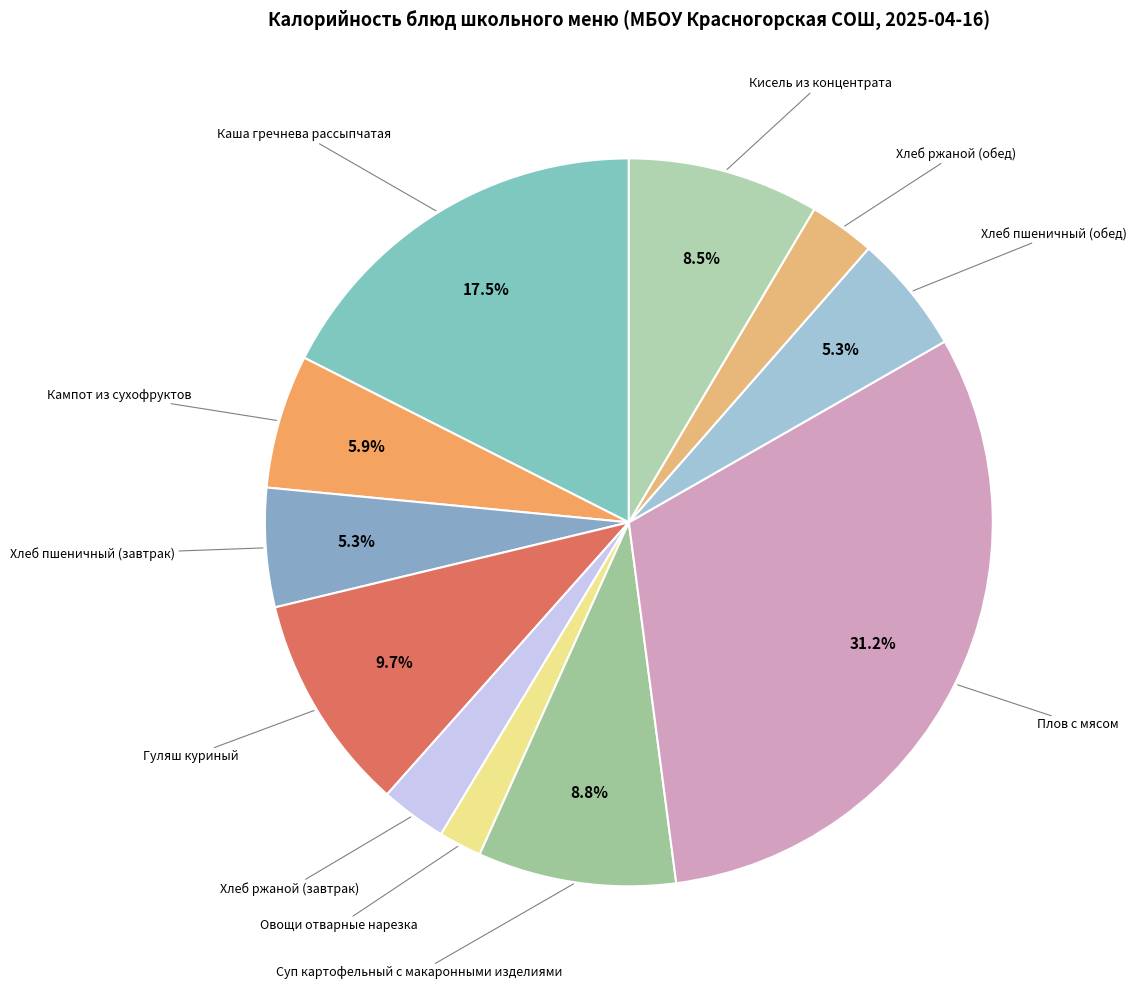

Is there any slice that represents more than half of the pie?

No